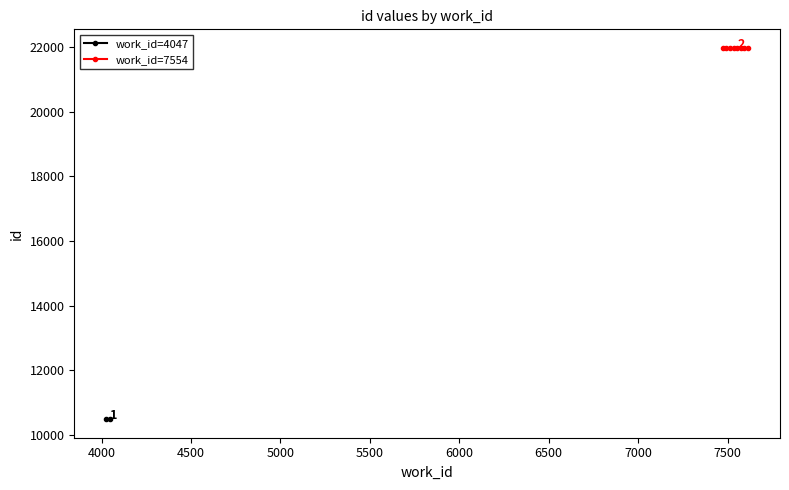

The value at work_id=7554 is 9108. True or false?

False